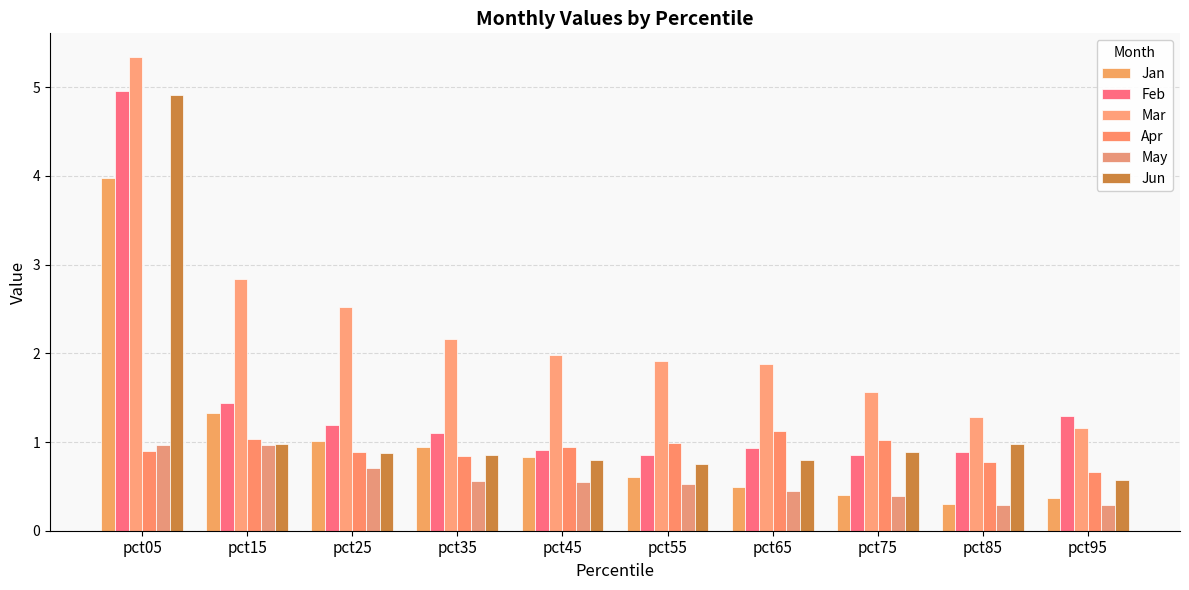

Is it true that Jun equals 1.3 at pct75?

False